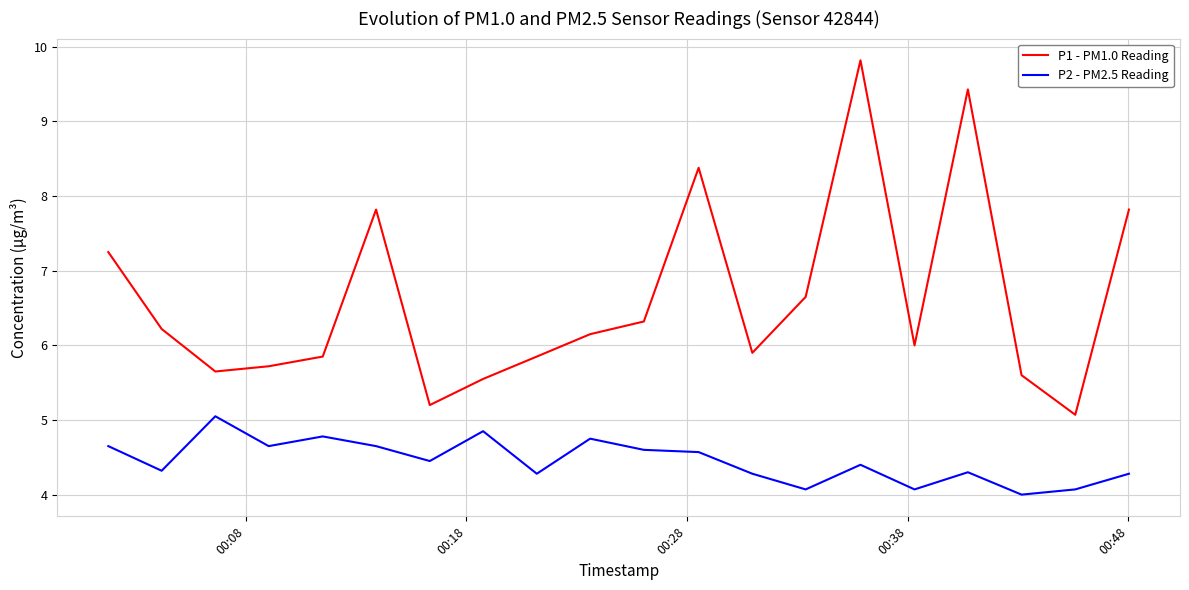

Rank the series by their maximum value, from highest to lowest.

P1 - PM1.0 Reading, P2 - PM2.5 Reading